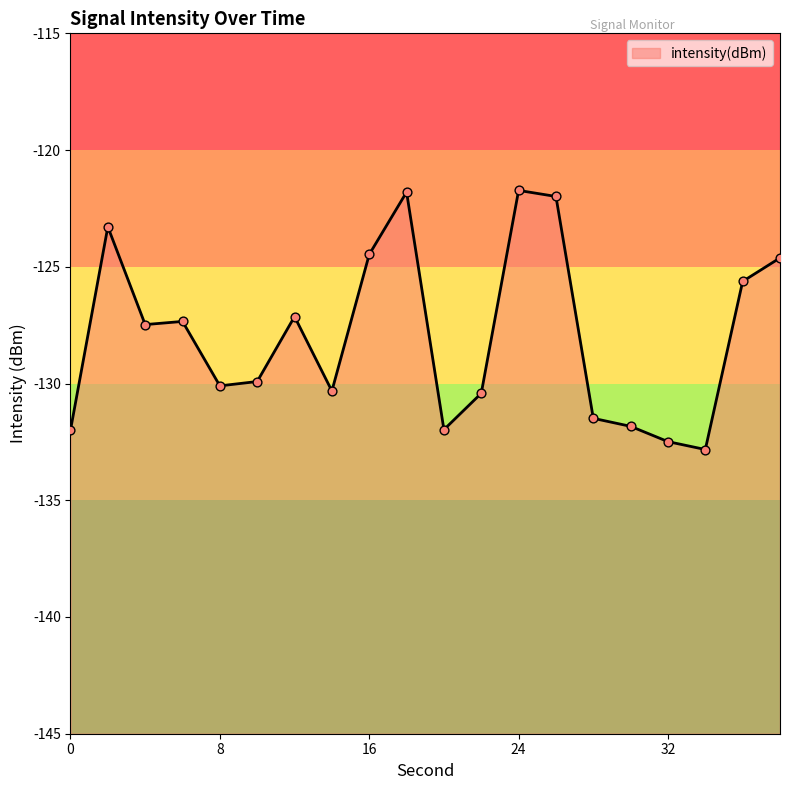

What is the change in value from 0 to 6?

+4.7